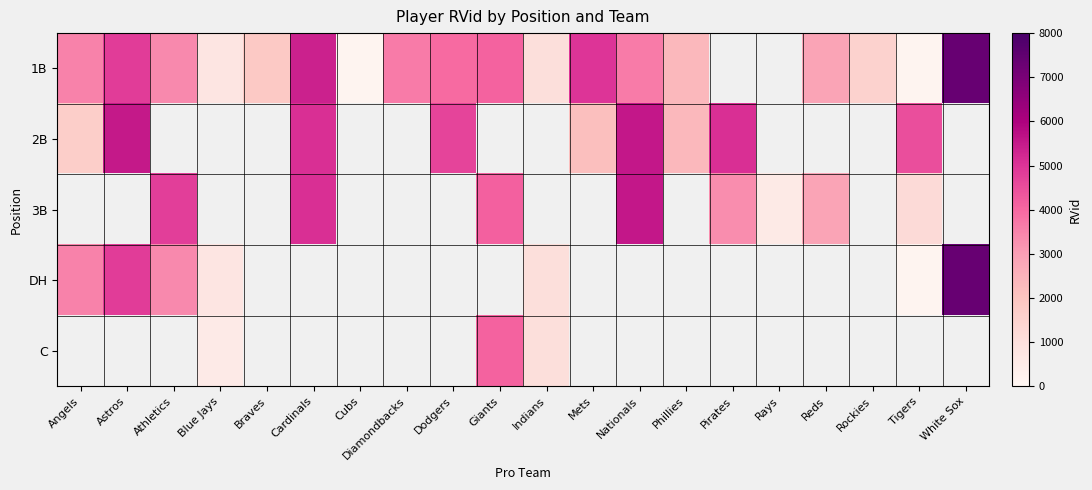

What is the greatest value displayed?

7346.0